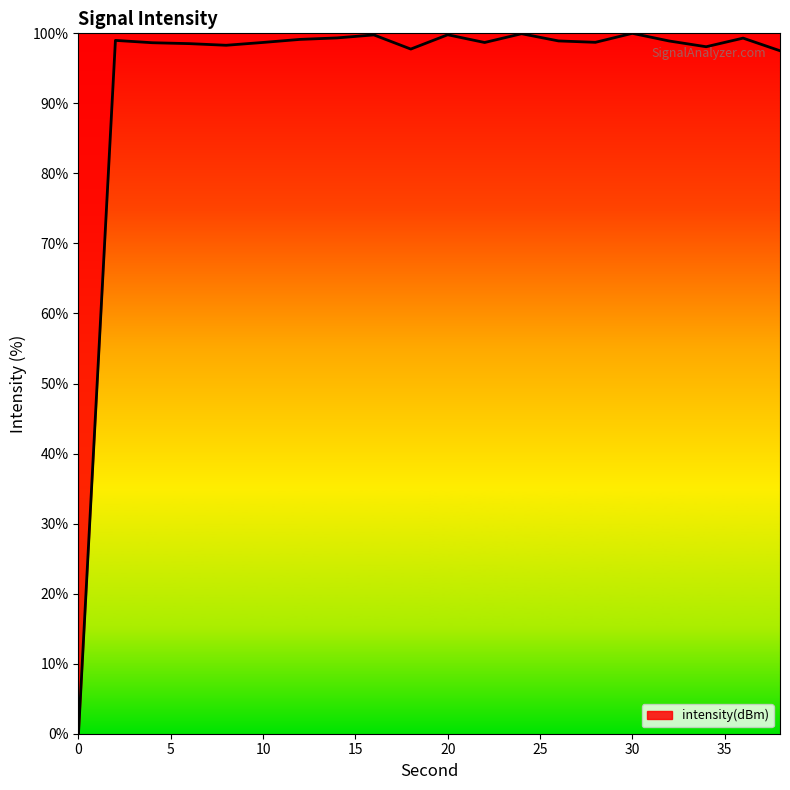

What is the maximum value shown in the chart?

100.0